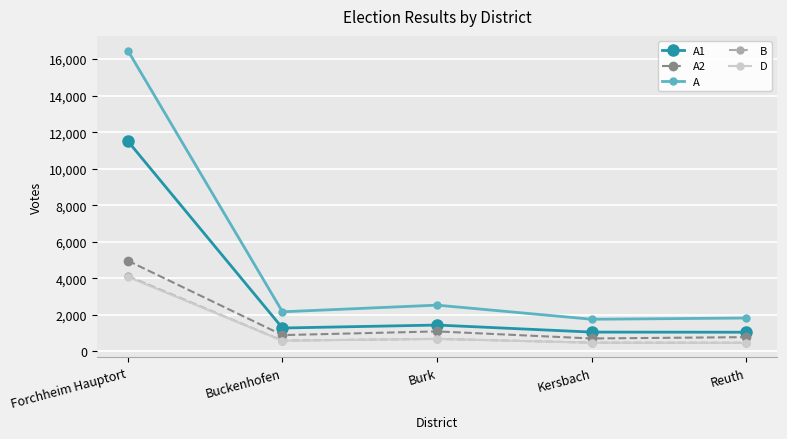

True or false: B has a value of 475 at Kersbach.

True